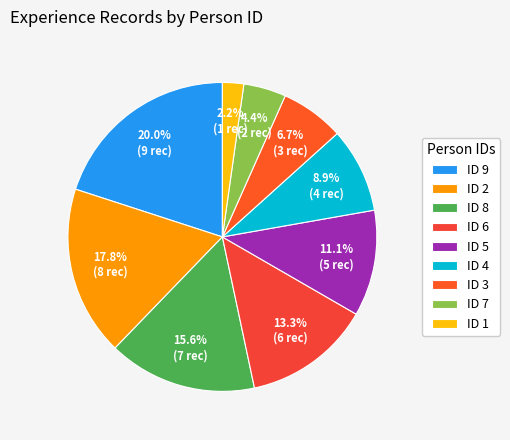

Which slice is the smallest?

ID 1